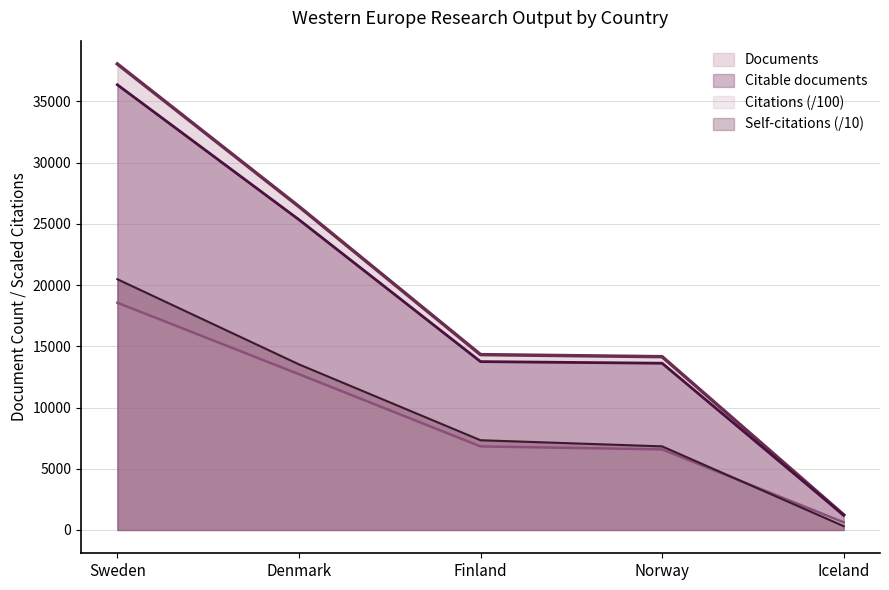

What is the sum of the Self-citations values at Iceland and Finland?

7641.4